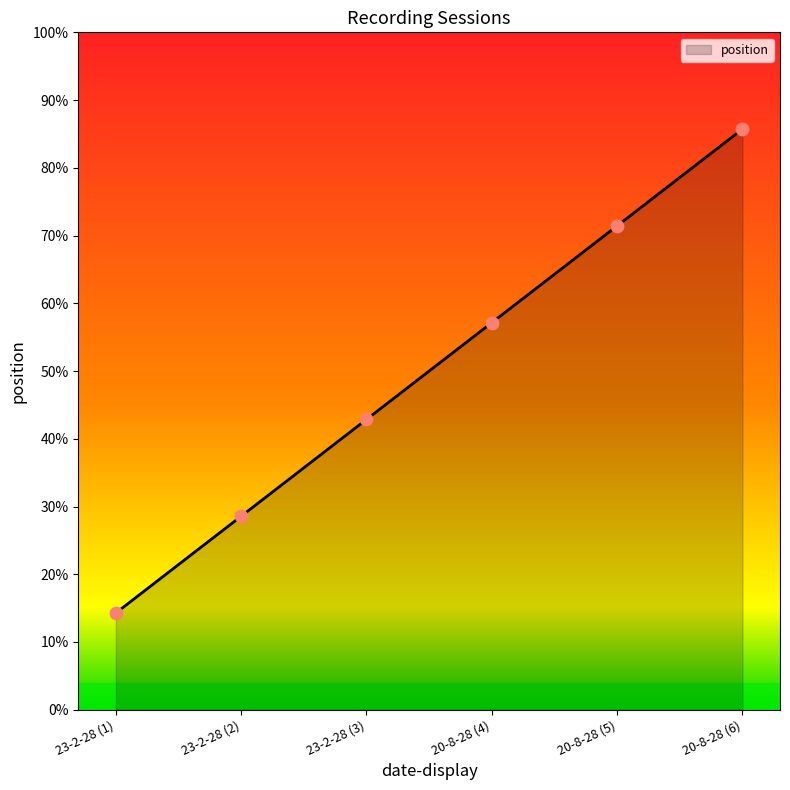

What is the change in value from 23-2-28 (1) to 20-8-28 (6)?

+0.7